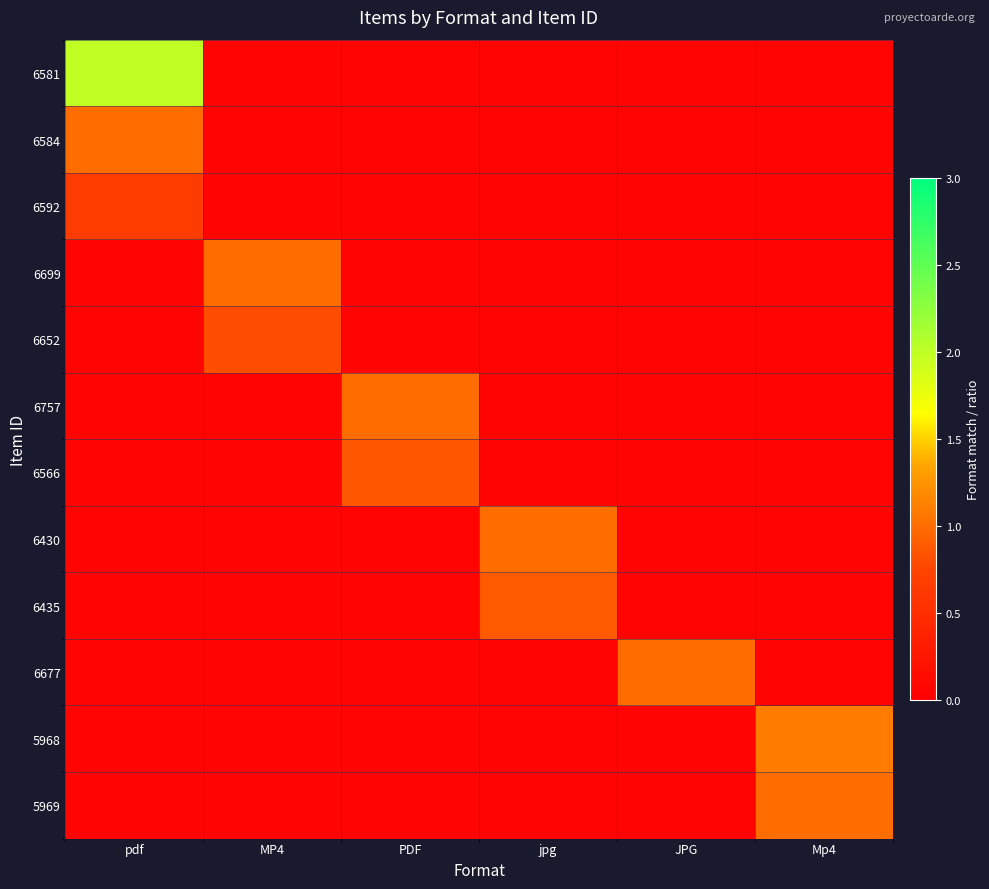

At which category is the sum across all series the highest?

pdf